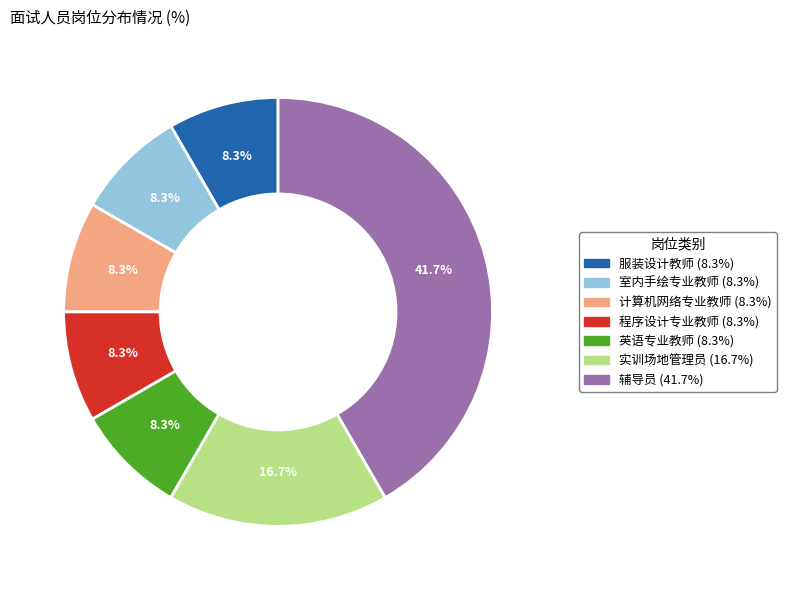

Does 服装设计教师 represent more than half of the total?

No